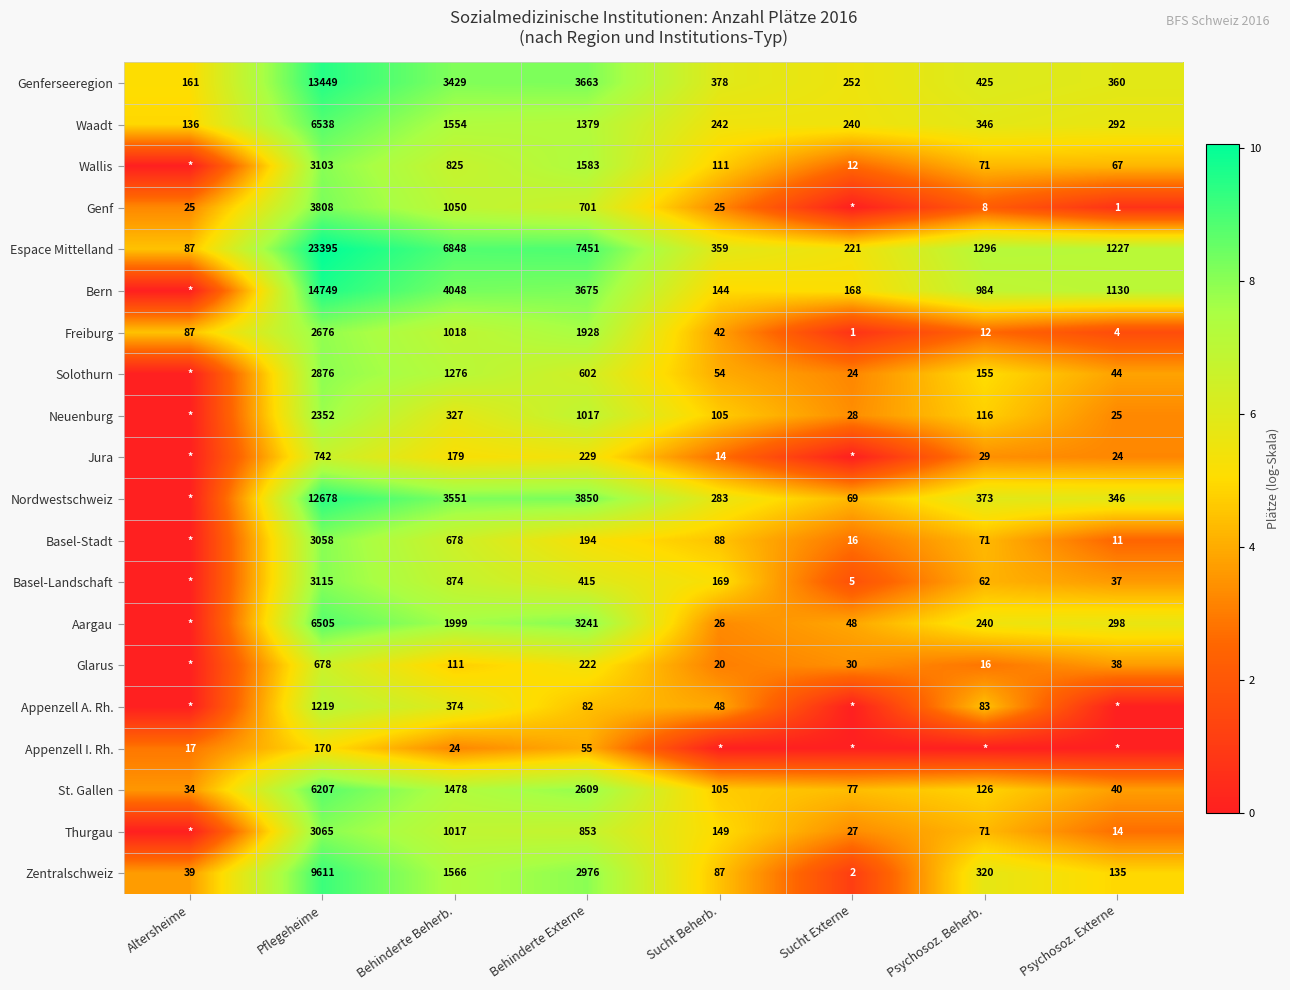

At how many categories does at least one series exceed 3?

8